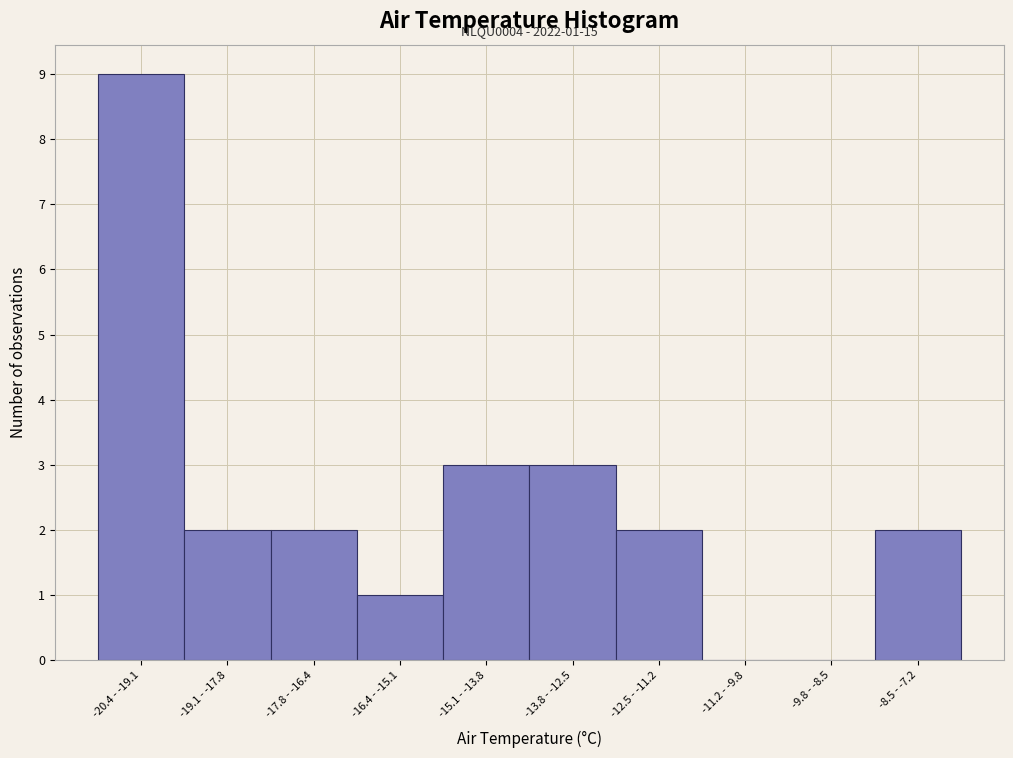

Reading left to right, list all the values displayed in this chart.

-20.4 - -19.1=9	-19.1 - -17.8=2	-17.8 - -16.4=2	-16.4 - -15.1=1	-15.1 - -13.8=3	-13.8 - -12.5=3	-12.5 - -11.2=2	-11.2 - -9.8=0	-9.8 - -8.5=0	-8.5 - -7.2=2